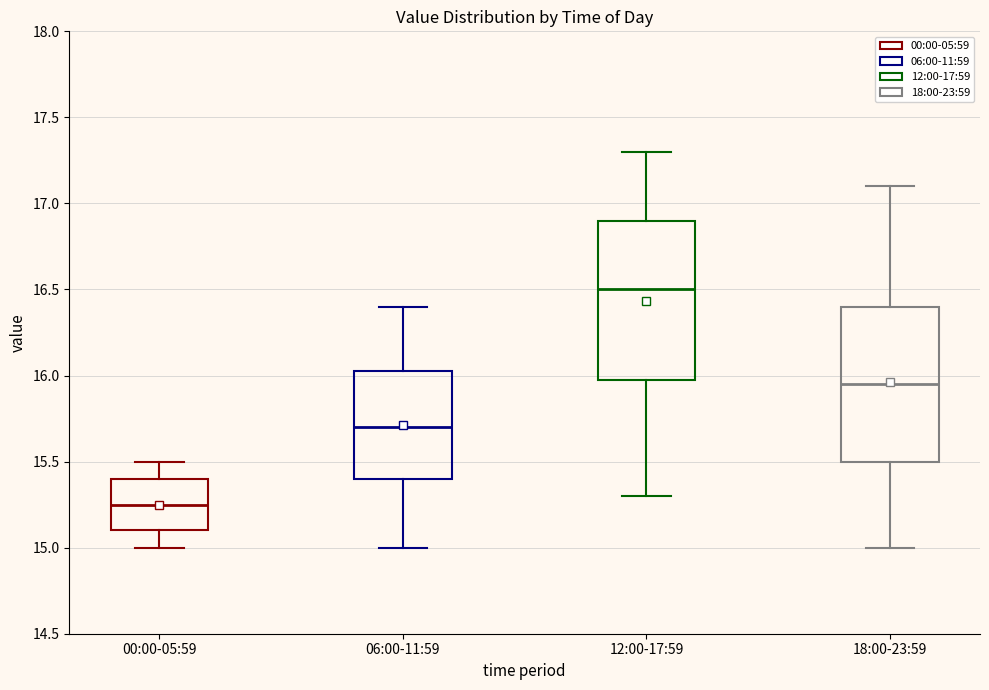

Where does the lower whisker of the box for 18:00-23:59 end on the y-axis? The values are not printed on the chart, so give them approximately, as read against the axis.

15.00